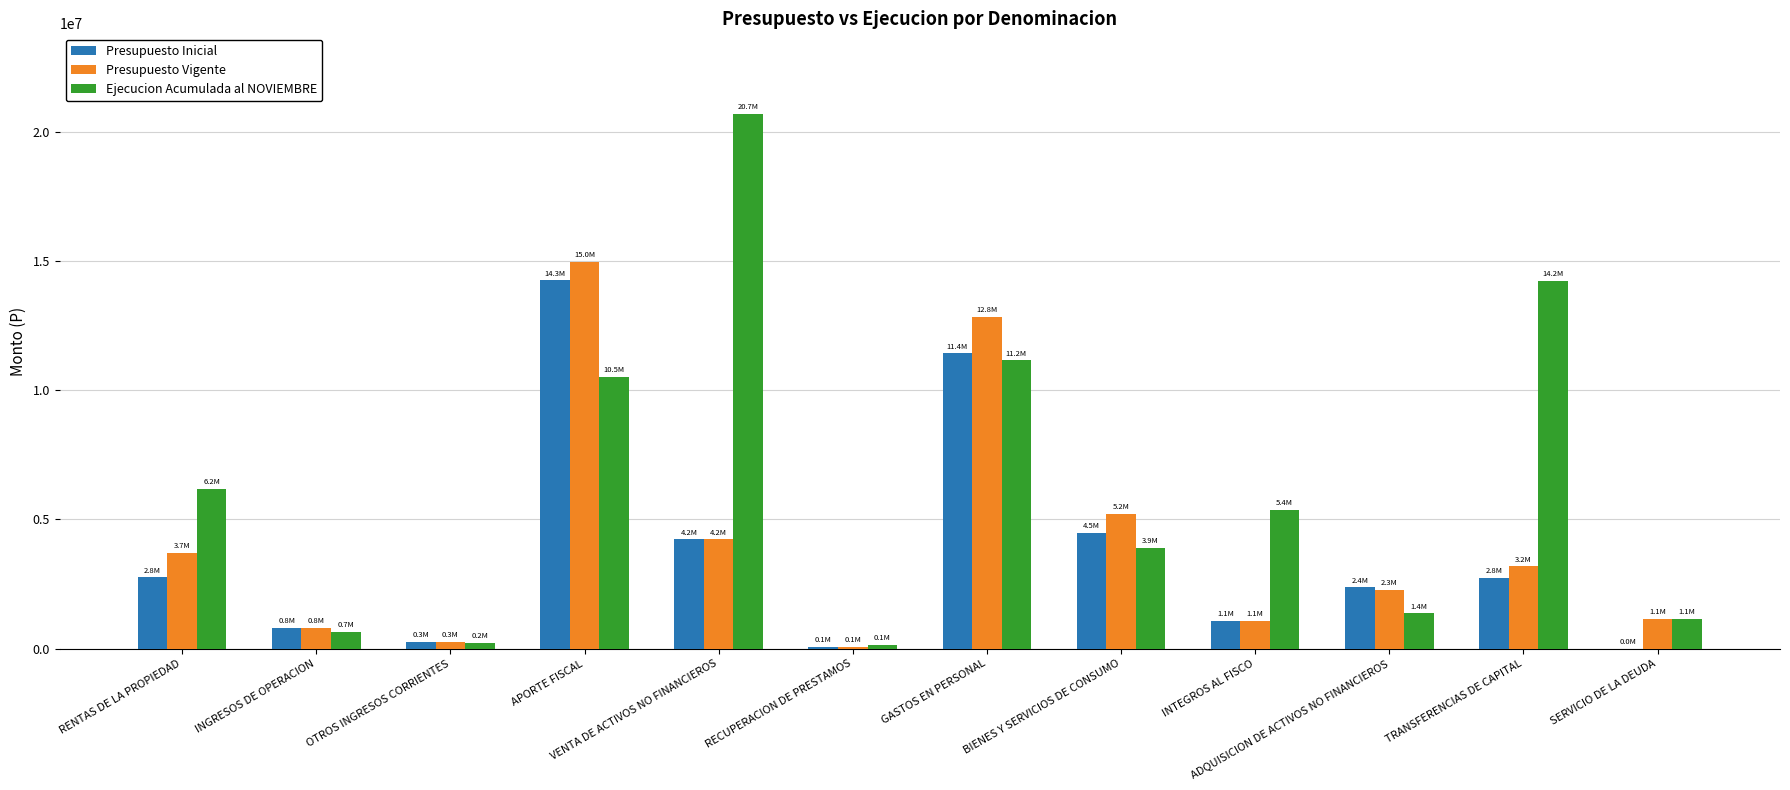

The value of Presupuesto Inicial at BIENES Y SERVICIOS DE CONSUMO is 7166868. True or false?

False